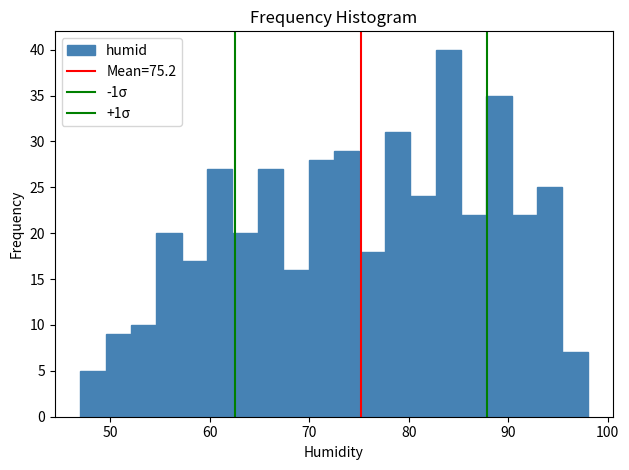

Read against the x-axis, roughly where is the centre of the tallest bar?

84